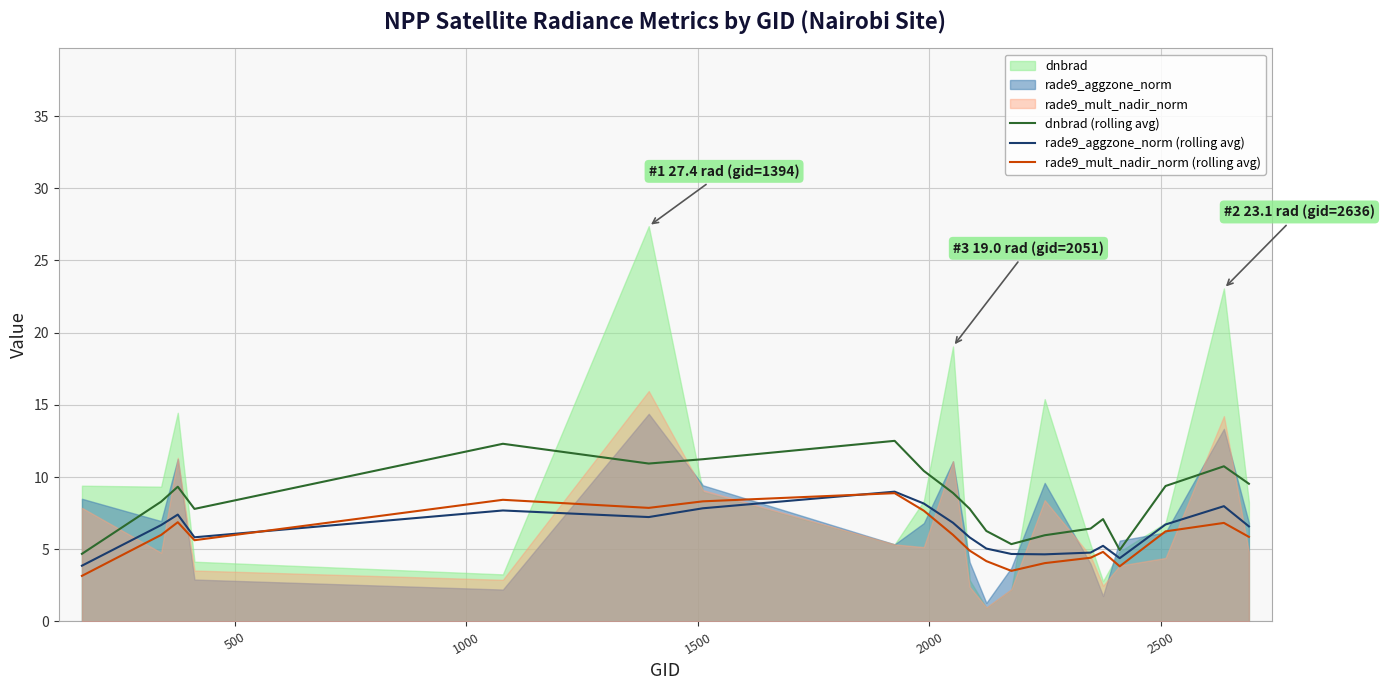

What is the highest value of the rade9_aggzone_norm (rolling avg) series?

9.0